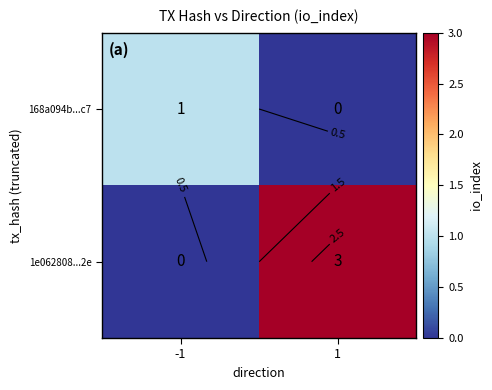

Which category has the lowest value in the 168a094b...c7 series?

1